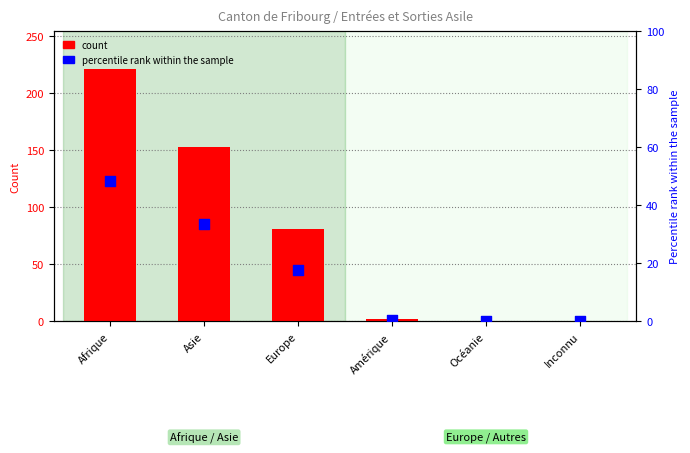

At which category is the sum across all series the highest?

Afrique